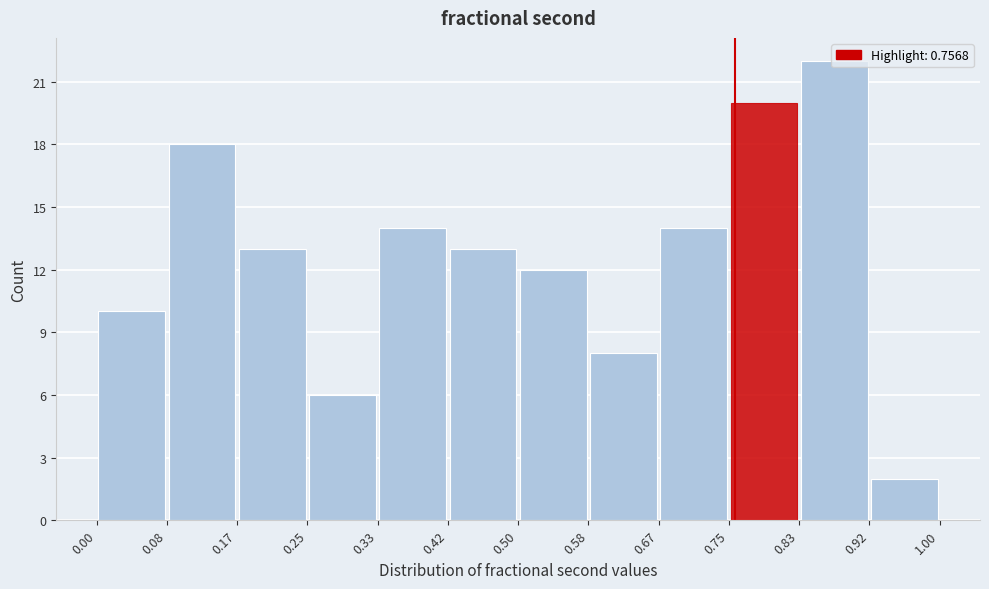

Reading left to right, list every bar in this chart as the range it spans on the x-axis followed by its height. The values are not printed on the chart, so give them approximately, as read against the axis.

0.00 to 0.08: 10
0.08 to 0.17: 18
0.17 to 0.25: 13
0.25 to 0.33: 6
0.33 to 0.42: 14
0.42 to 0.50: 13
0.50 to 0.58: 12
0.58 to 0.67: 8
0.67 to 0.75: 14
0.75 to 0.83: 20
0.83 to 0.92: 22
0.92 to 1.00: 2